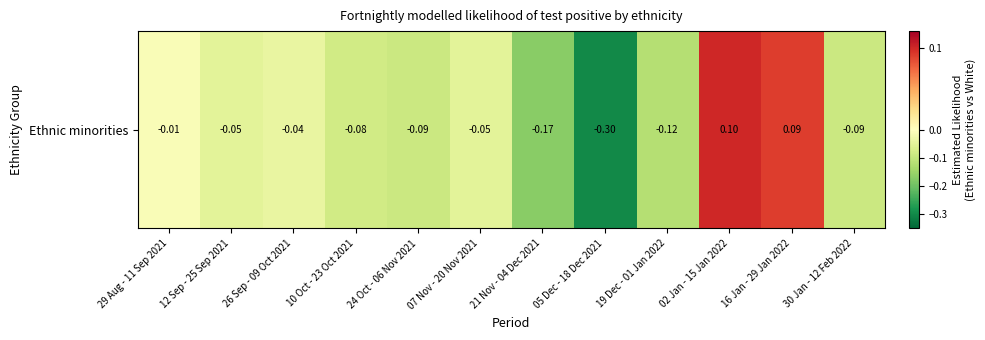

Which label corresponds to the smallest value in the chart?

05 Dec - 18 Dec 2021